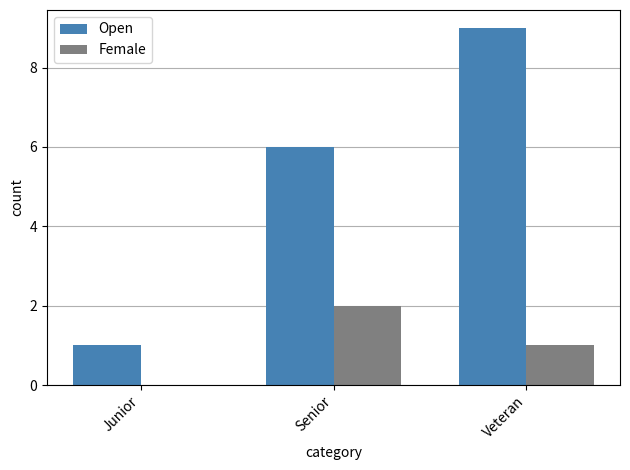

What is the spread (max minus min) of values at Senior?

4